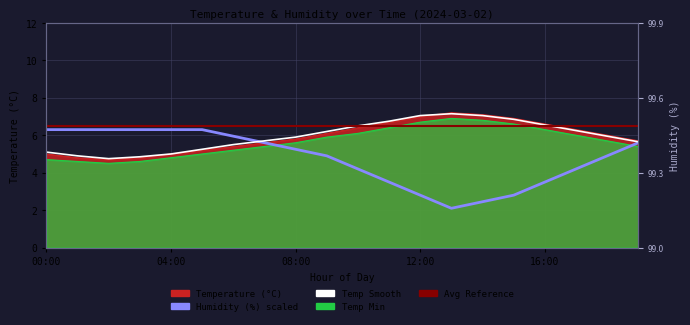

True or false: humidity has a value of 8.2 at 07:00.

False